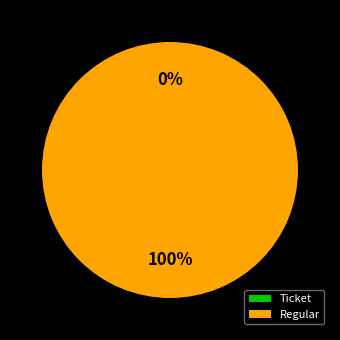

How much of the chart is everything except Ticket?

100.0%